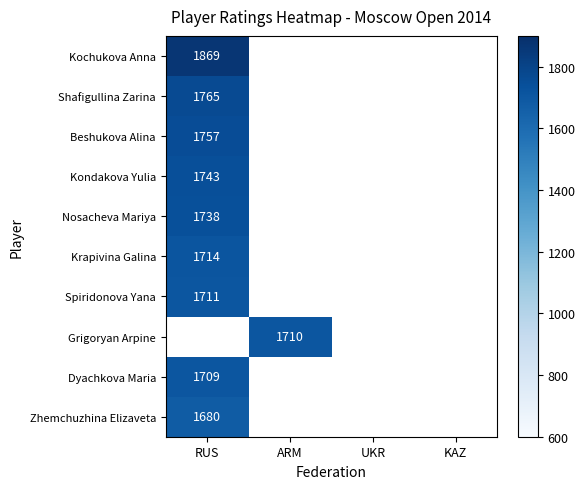

What is the greatest value displayed?

1869.0